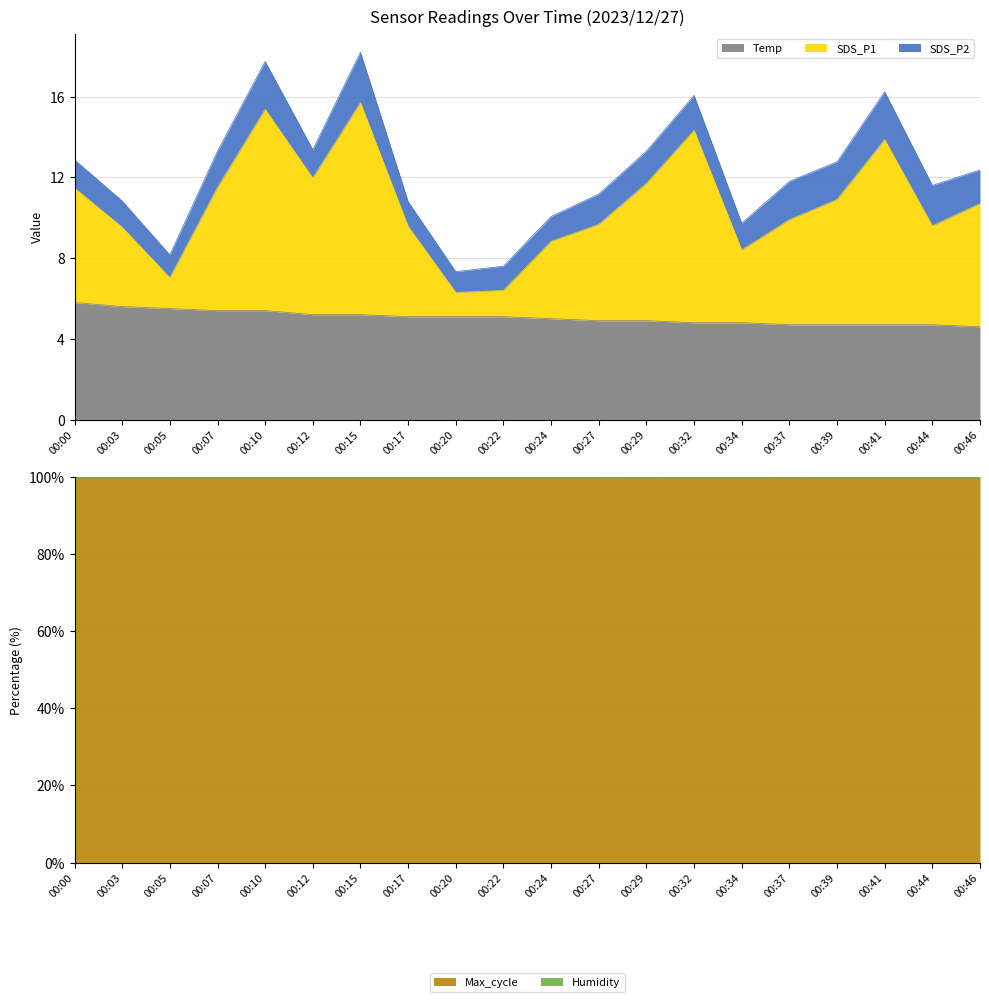

What is the lowest value of the Temp series?

4.6